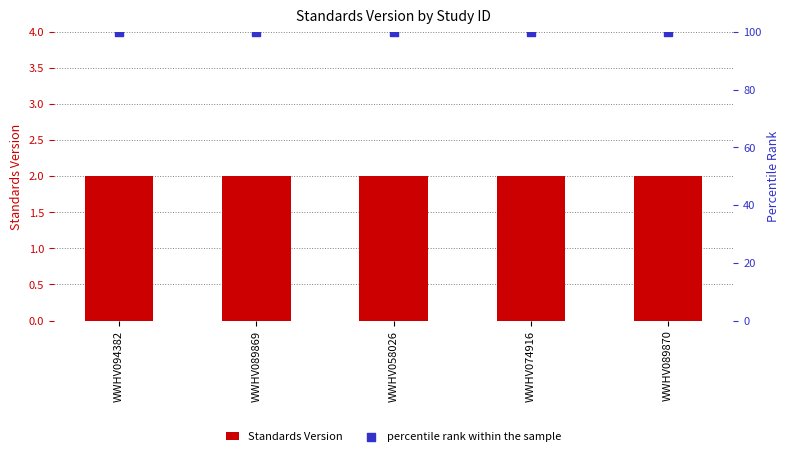

Which series has the widest spread of Y values?

Standards Version